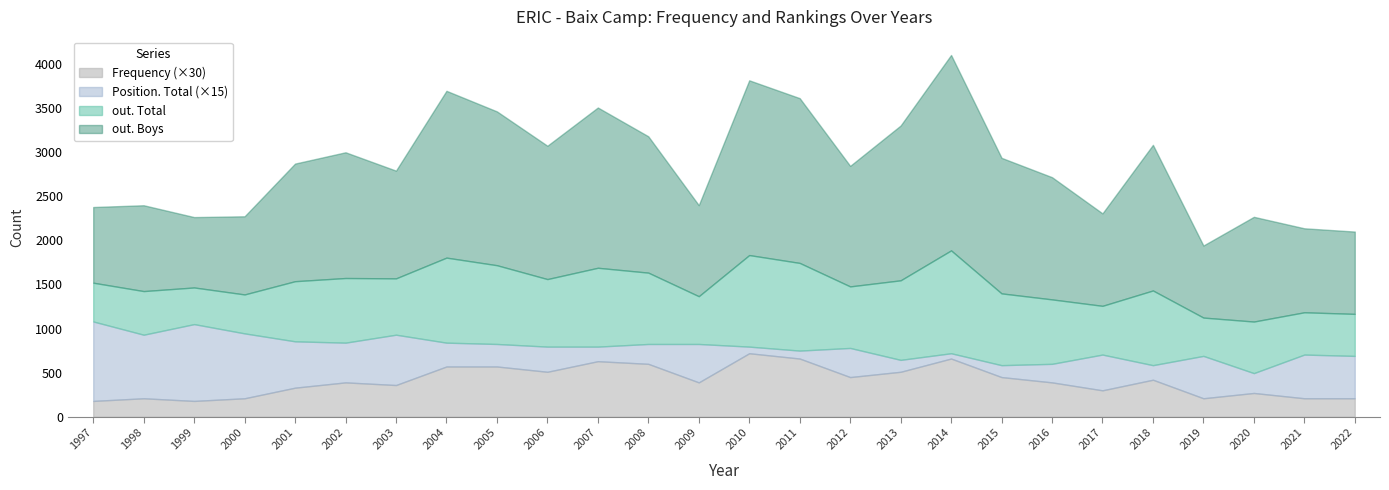

True or false: out. Boys and Frequency intersect in this chart.

False